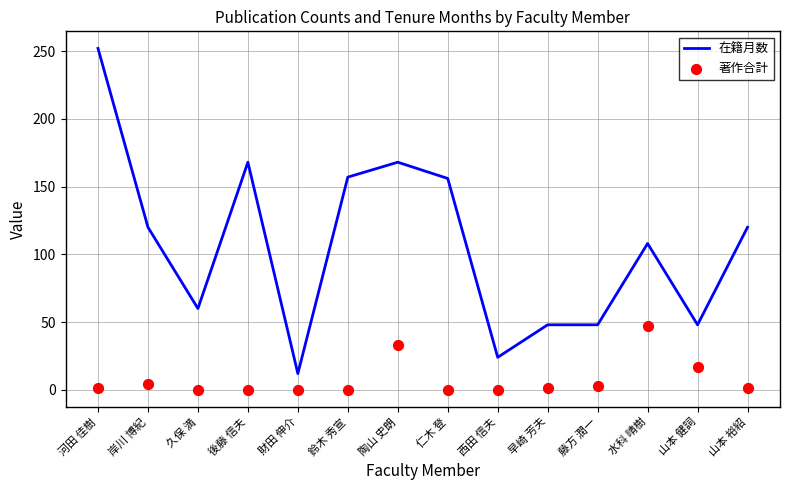

Is the value of 在籍月数 at 山本 裕紹 greater than the value of 著作合計 at 藤方 潤一?

Yes